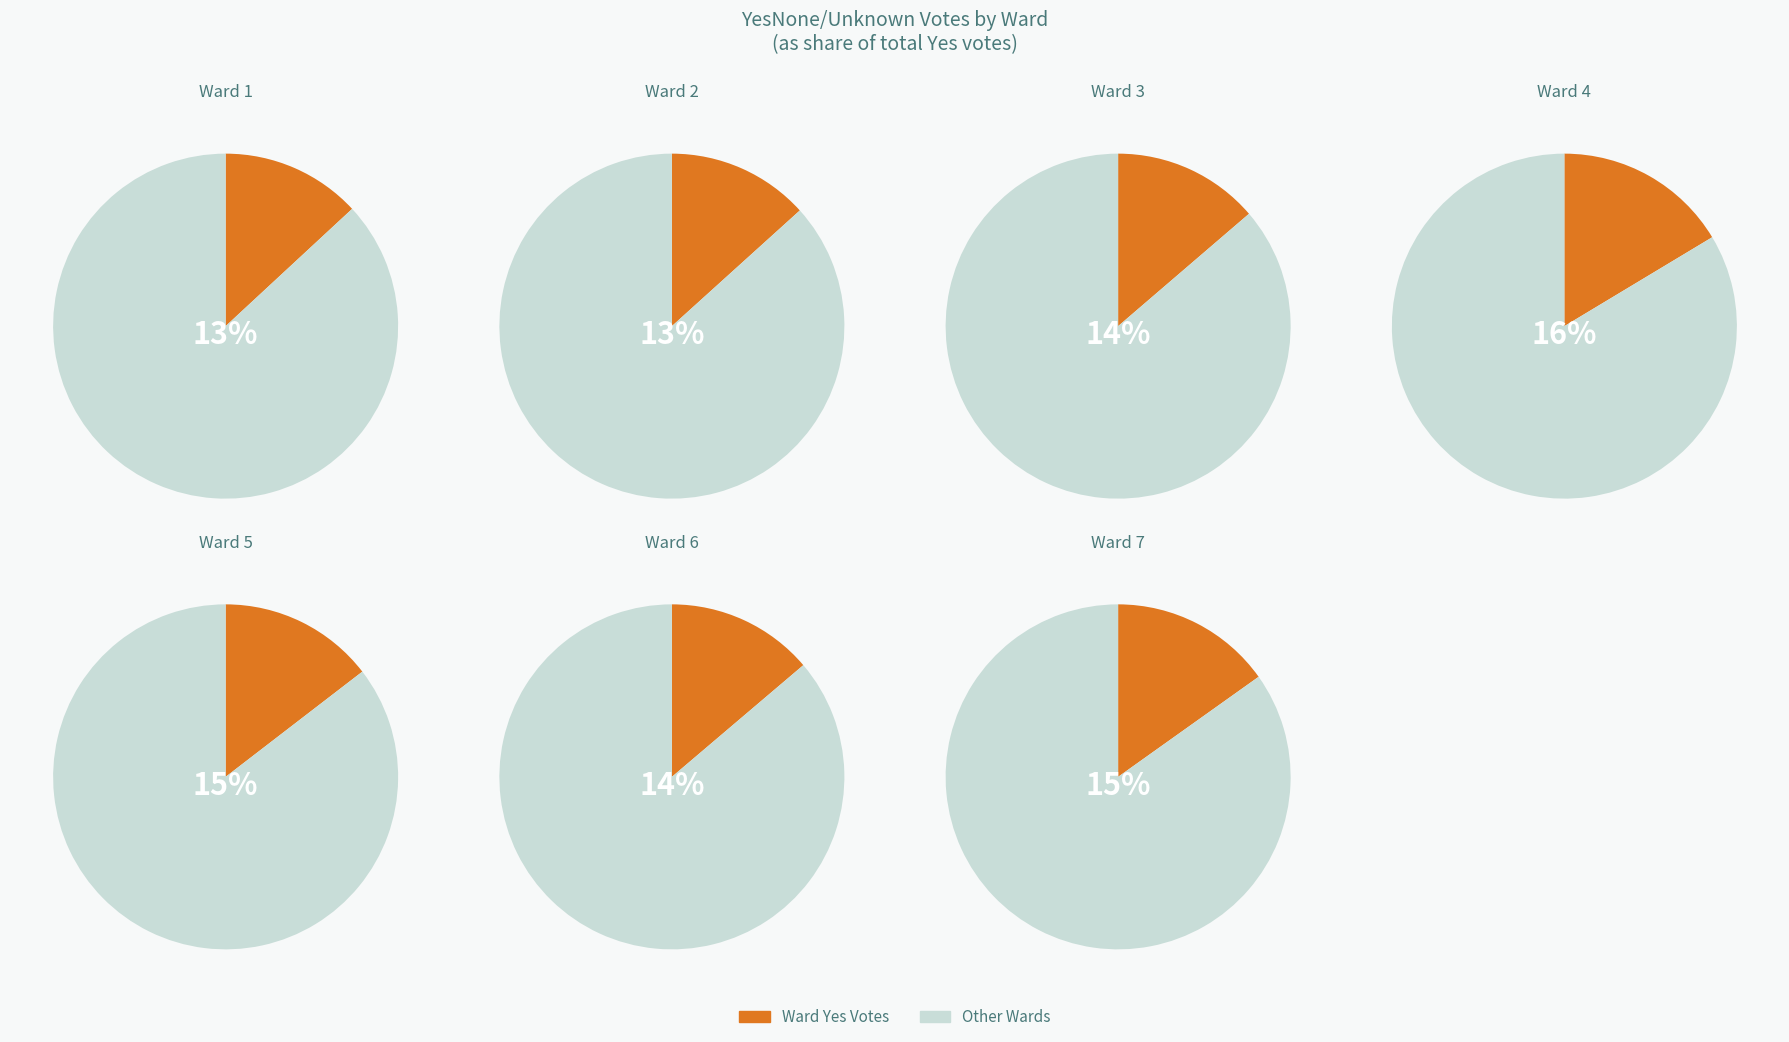

To the nearest percent, what portion does Ward 3 represent?

14%